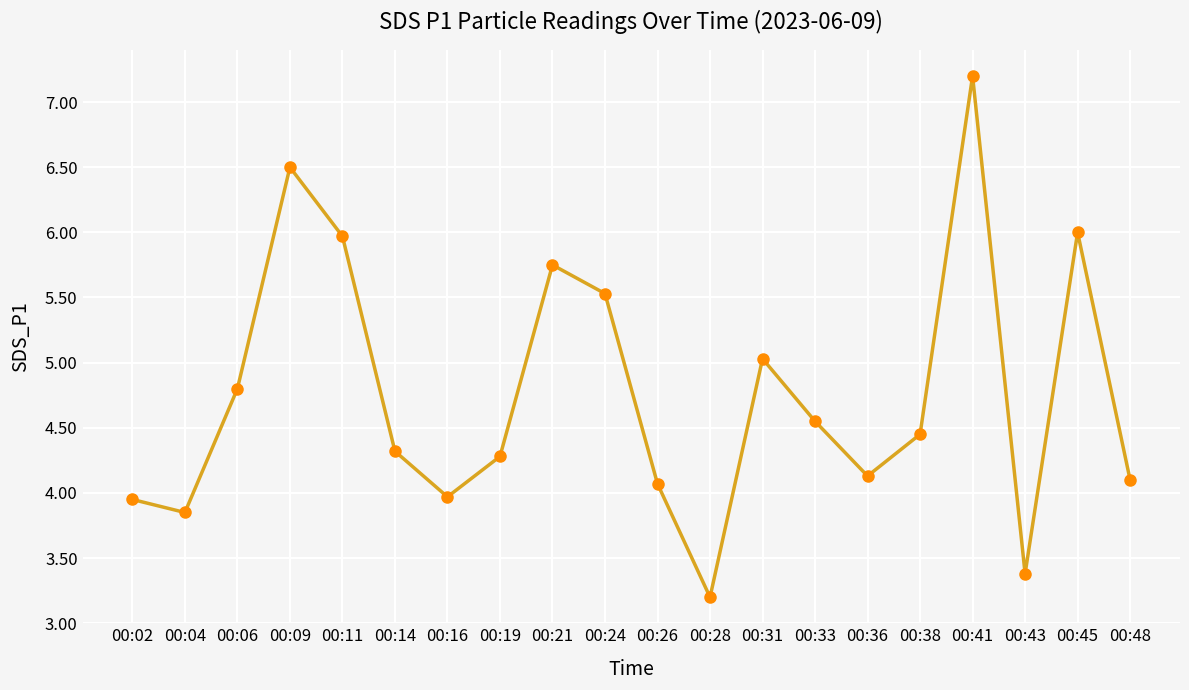

What is the approximate value at 00:14?

4.3